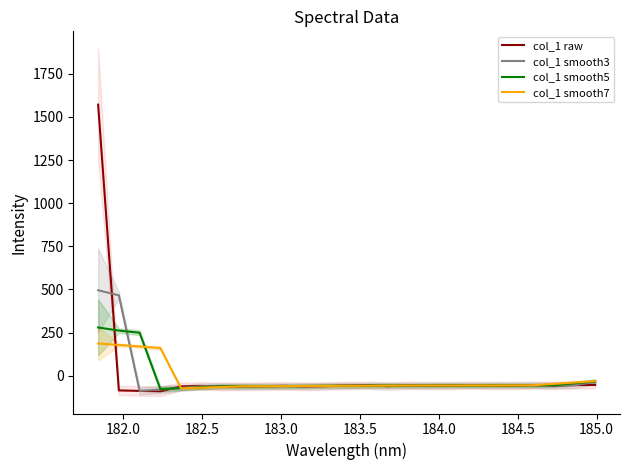

How many interior local peaks does the col_1 raw series have?

6